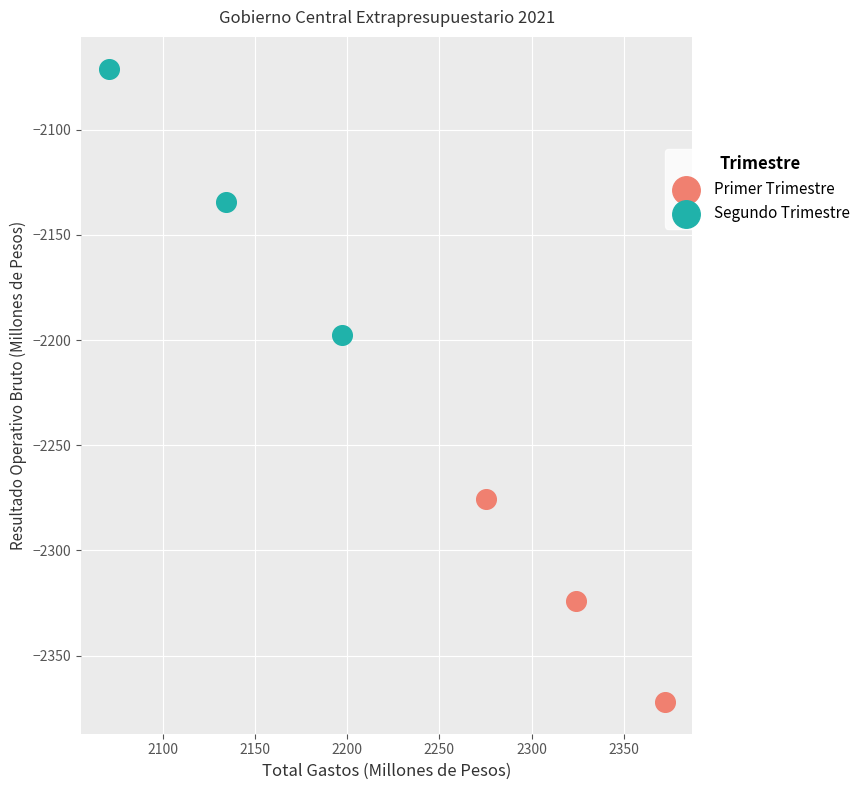

Which series contains the highest Y value?

Segundo Trimestre